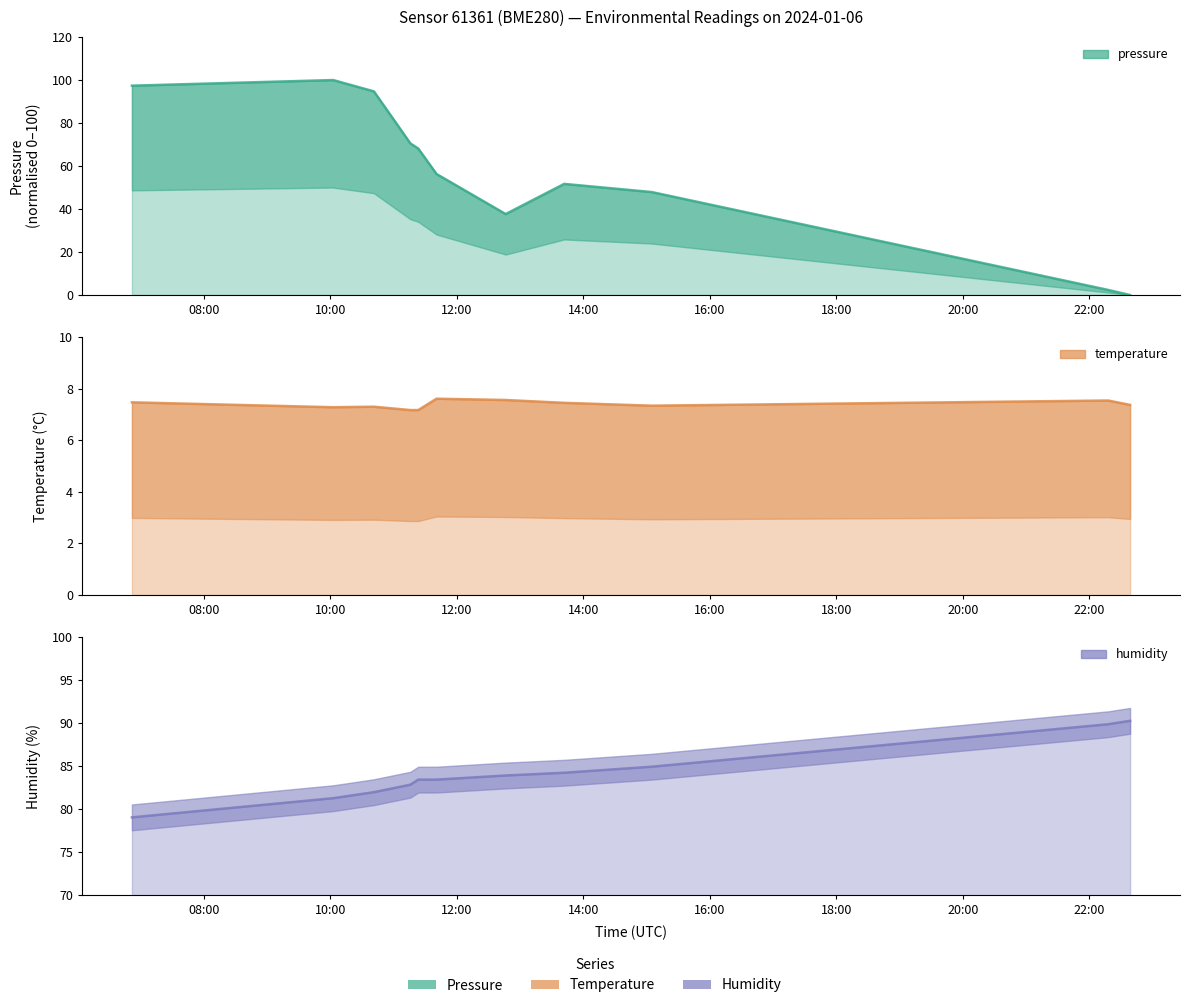

What is the average value of the pressure (line) series?

57.0